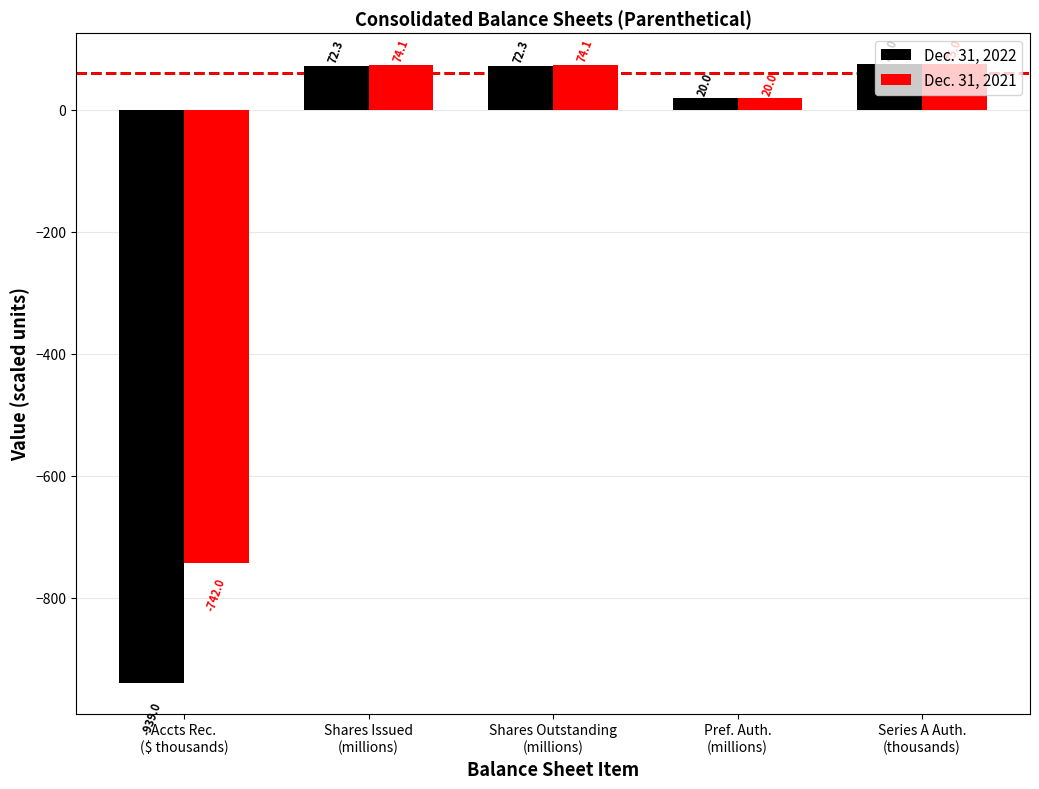

What is the lowest value of the Dec. 31, 2022 series?

-939.0